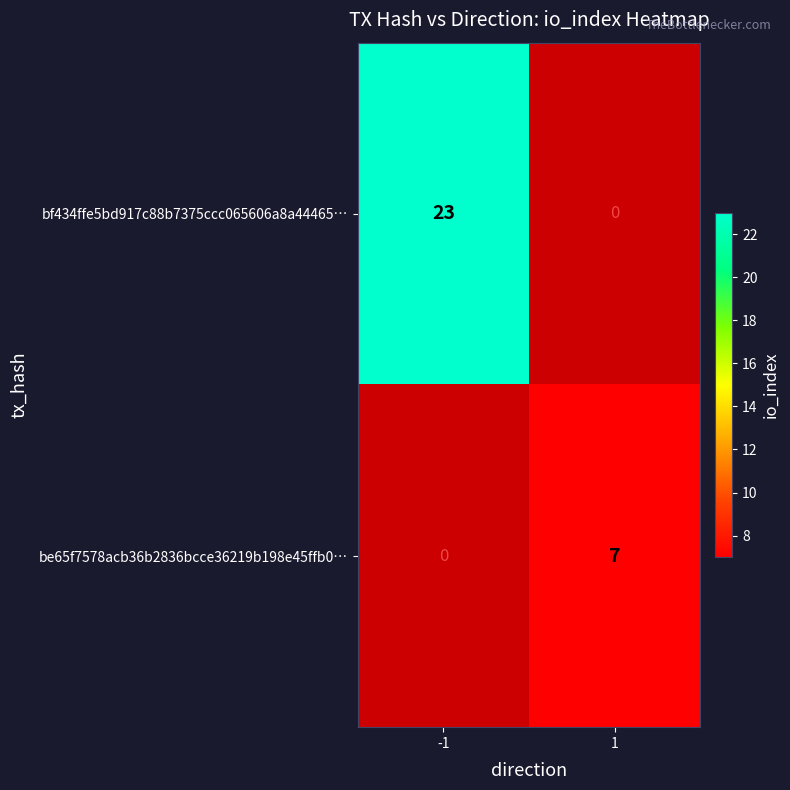

True or false: be65f7578acb36b2836bcce36219b198e45ffb0… has a value of 5 at 1.

False